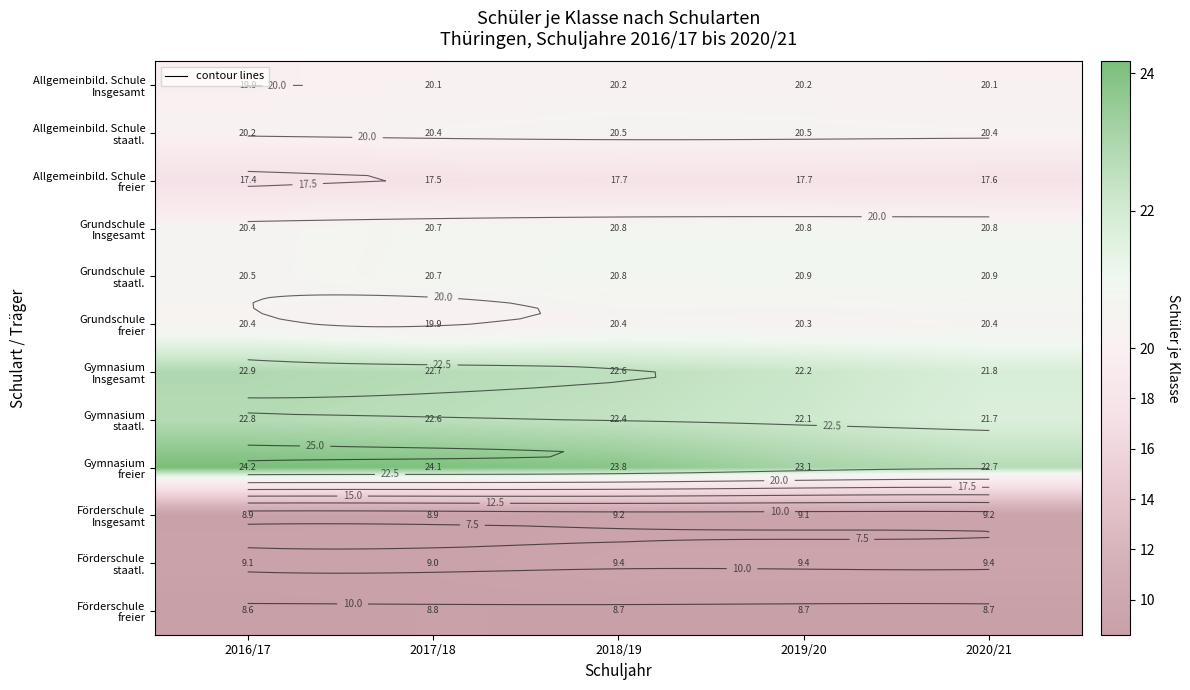

At which label is Gymnasium Insgesamt closest to 22?

2020/21